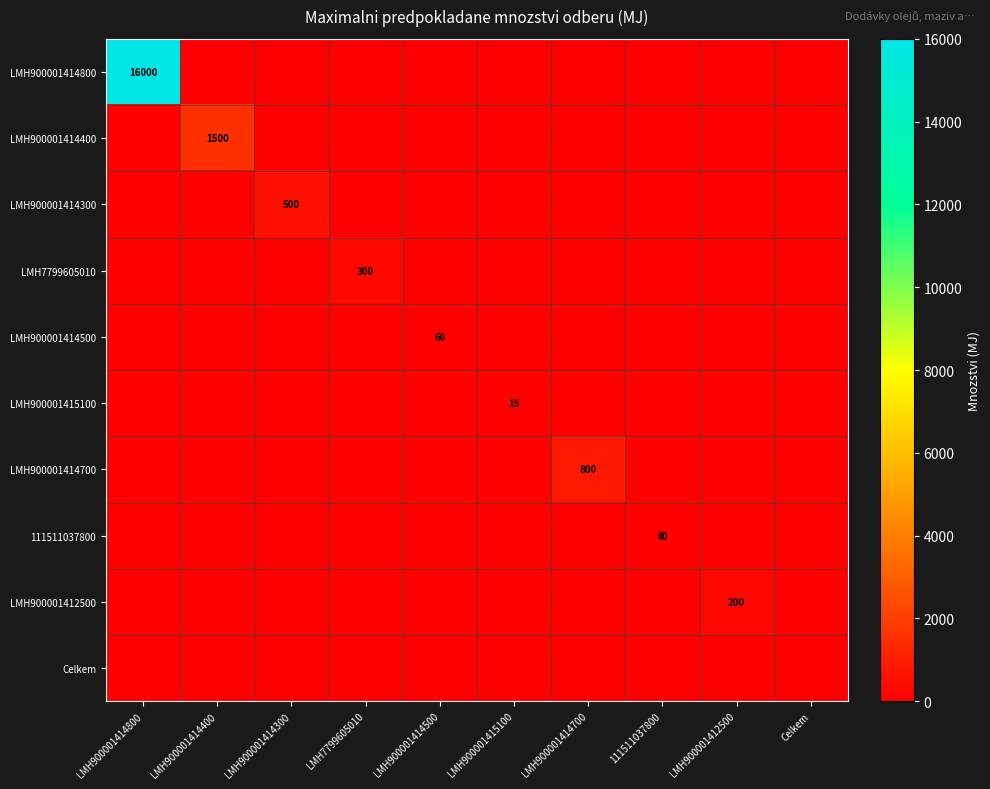

Count the number of categories in the chart.

10